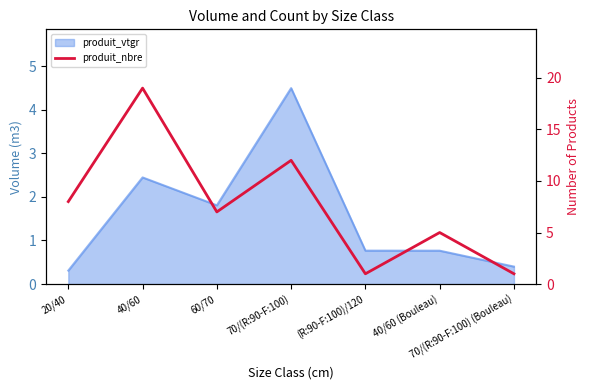

Where is the first local maximum?

40/60